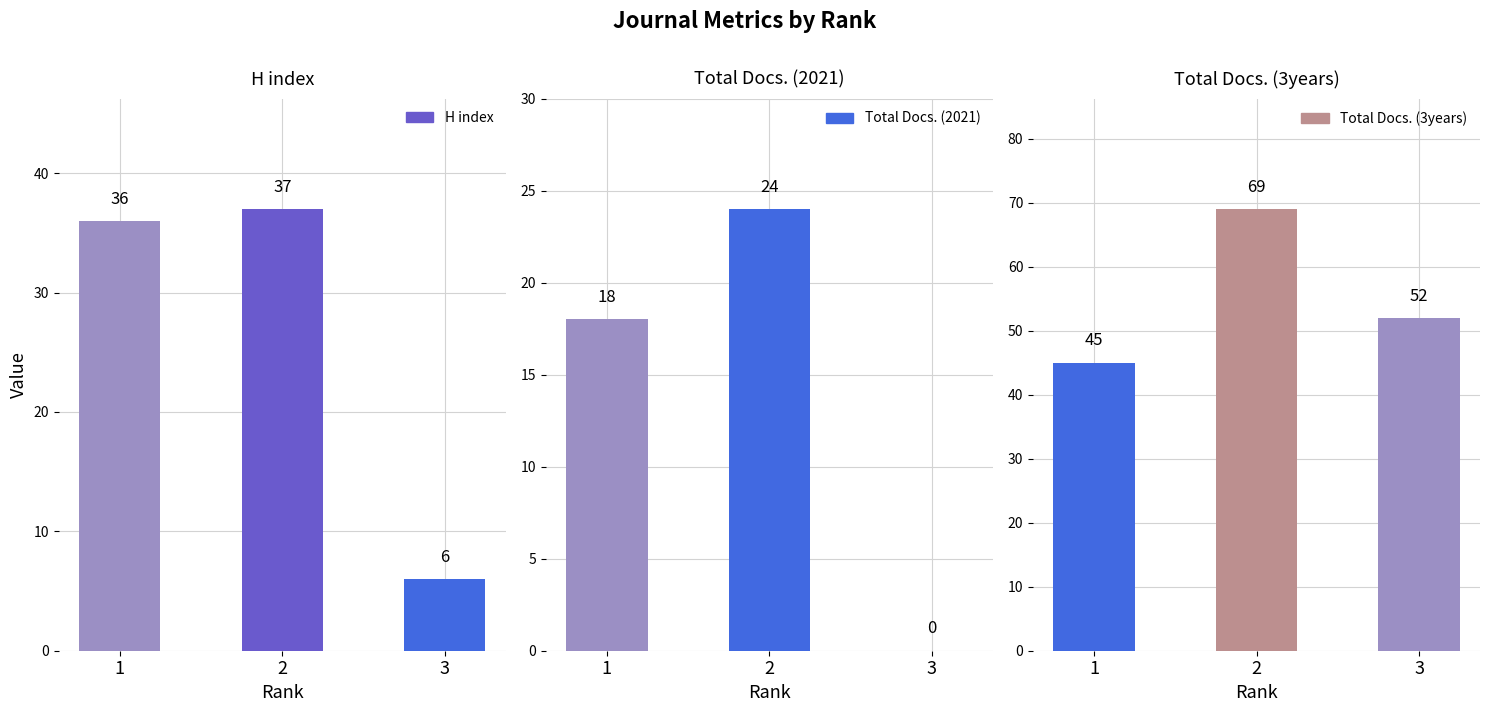

Which series changed the most between 1 and 2?

Total Docs. (3years)